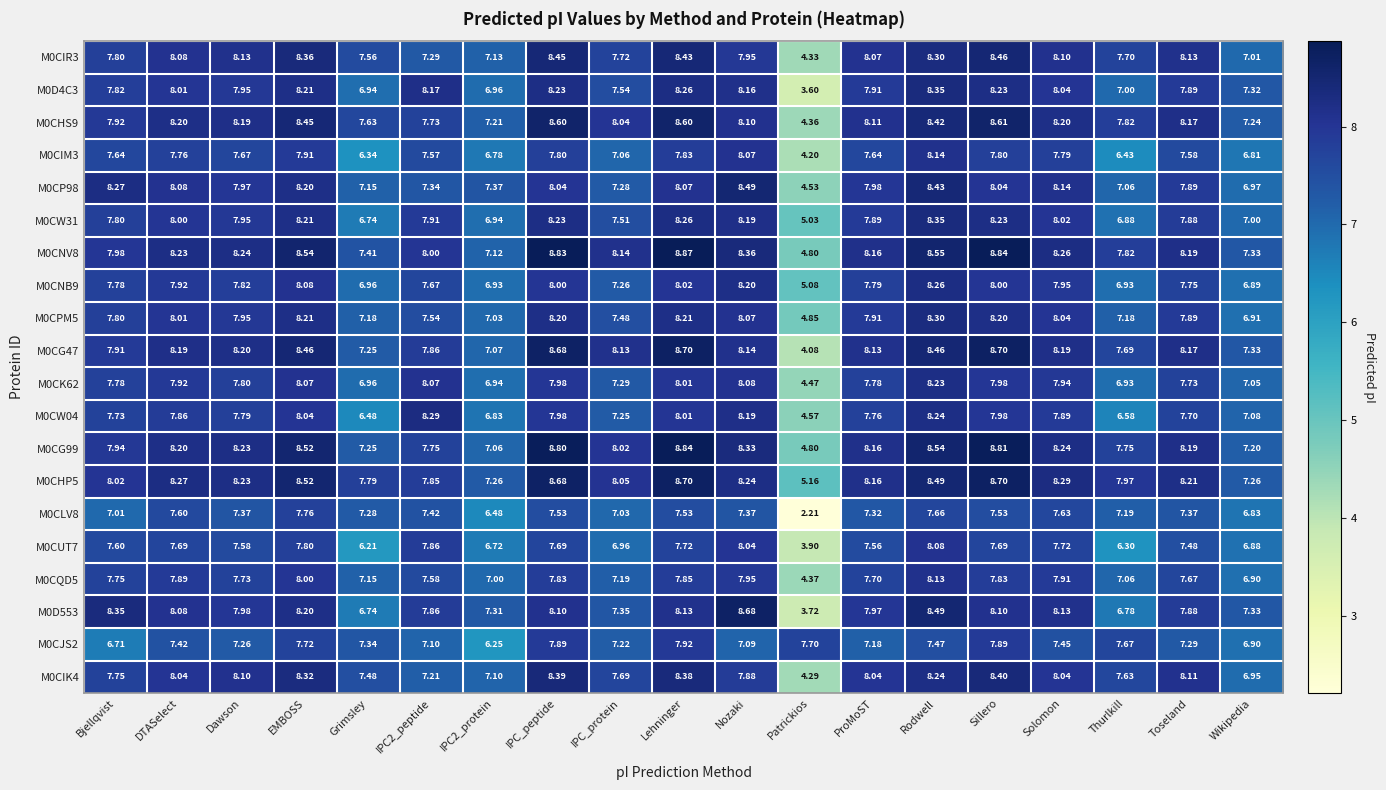

Which label corresponds to the smallest value in the chart?

Patrickios